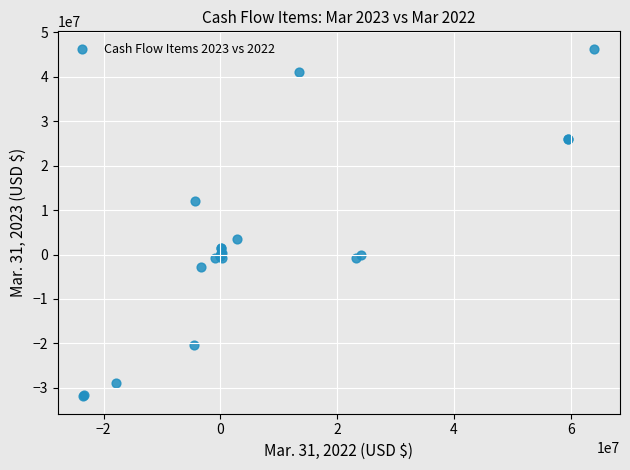

What Y value in the scatter plot is closest to 7205500?

3415000